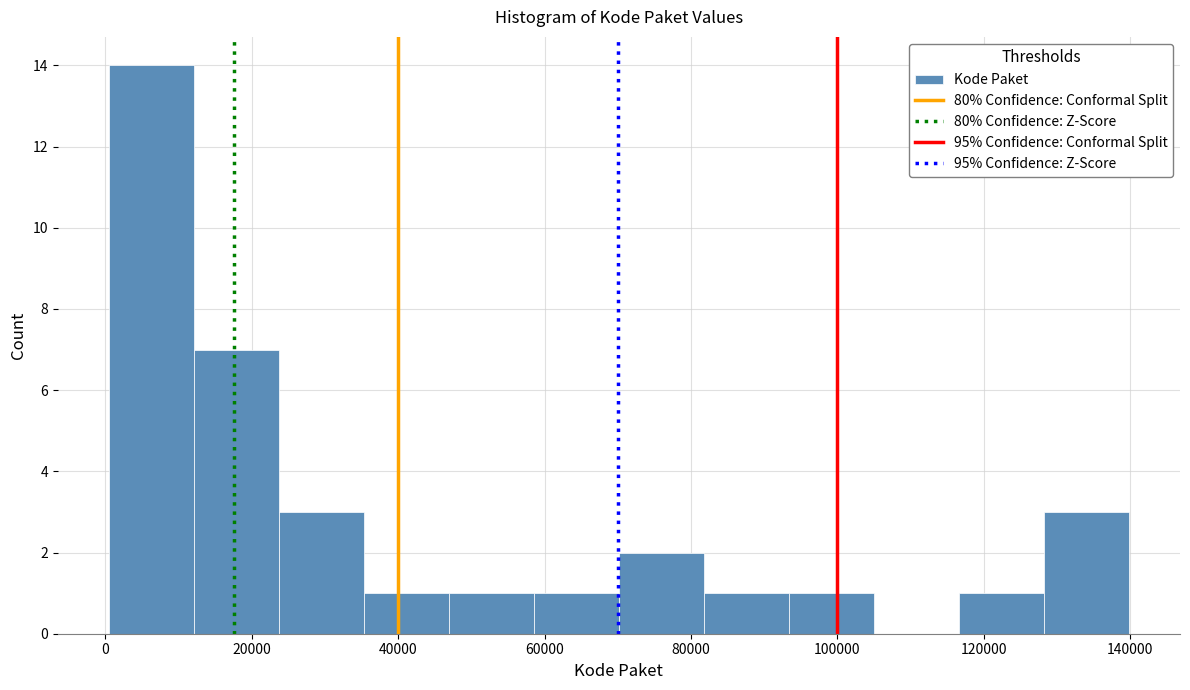

What is the height of the bar covering 128000 to 140000 on the x-axis? Neither the bar edges nor the heights are printed on the chart, so give them approximately, as read against the axes.

3